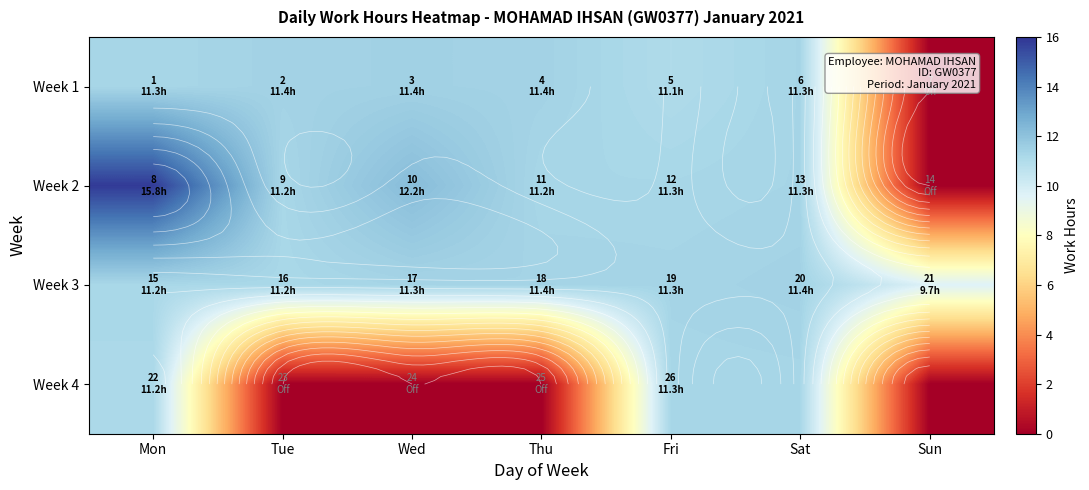

What is the sum of all Week 3 values?

77.5